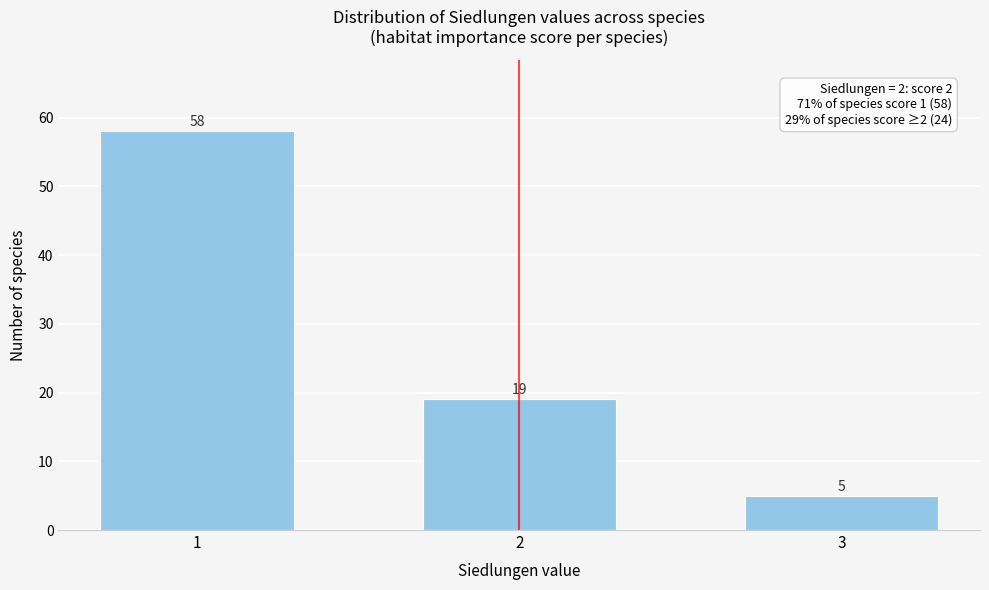

Reading right to left, transcribe all the data shown in this chart.

5	19	58